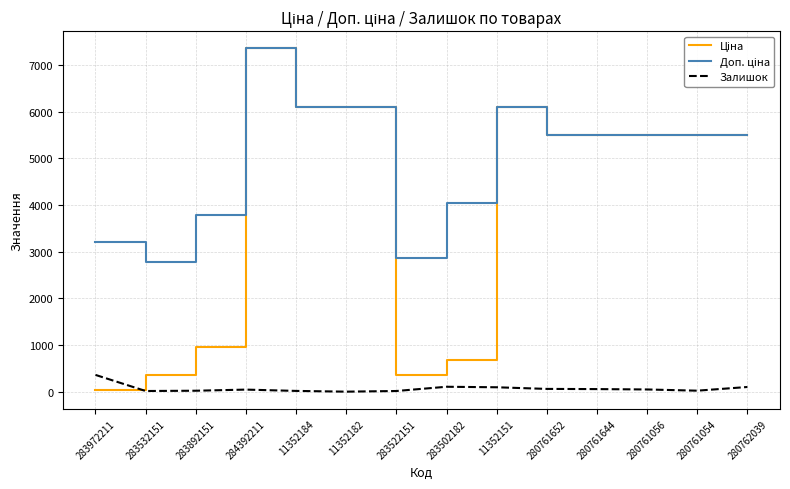

Is it true that Залишок equals 17.0 at 11352184?

True